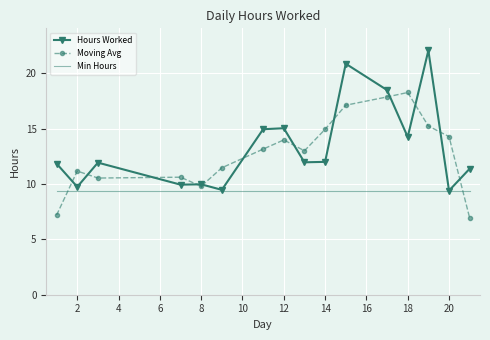

Which series has the largest range (max minus min)?

Hours Worked